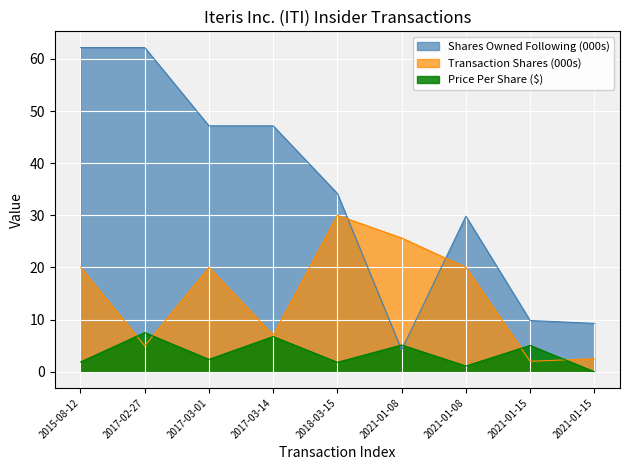

What is the label of the 1st point from the right?

2021-01-15